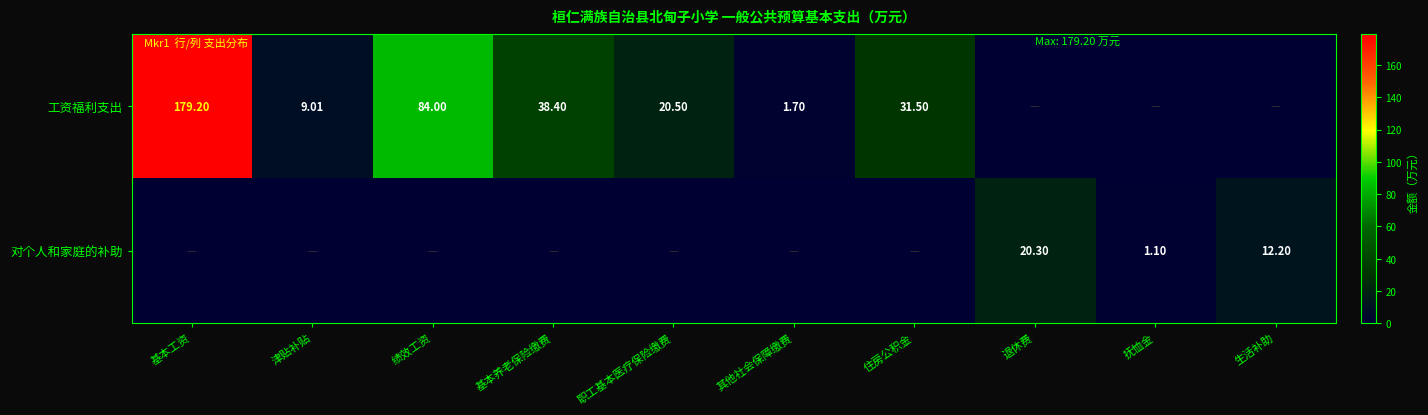

How many data points in 工资福利支出 are above 20?

5